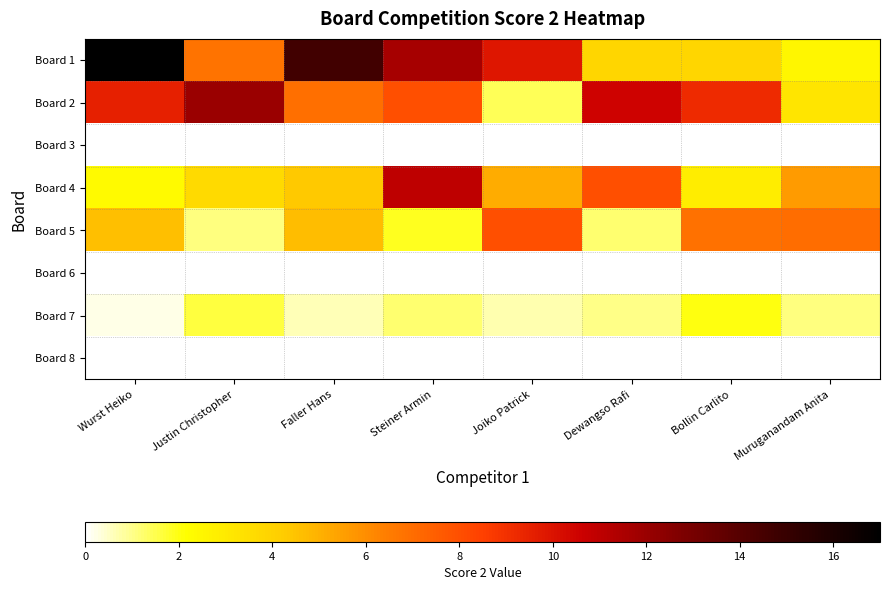

Which series changed the most between Steiner Armin and Muruganandam Anita?

Board 1